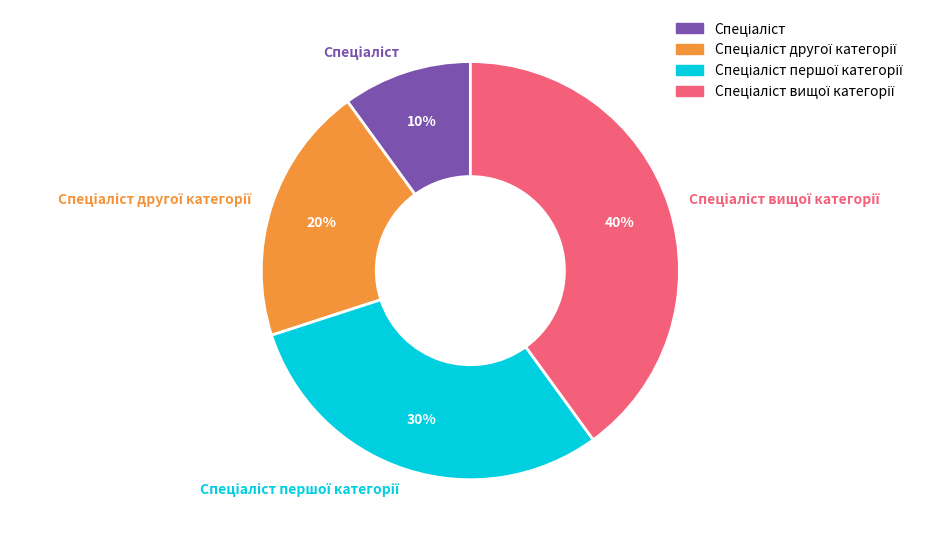

To the nearest percent, what is the difference between the largest and smallest slice percentages?

30%